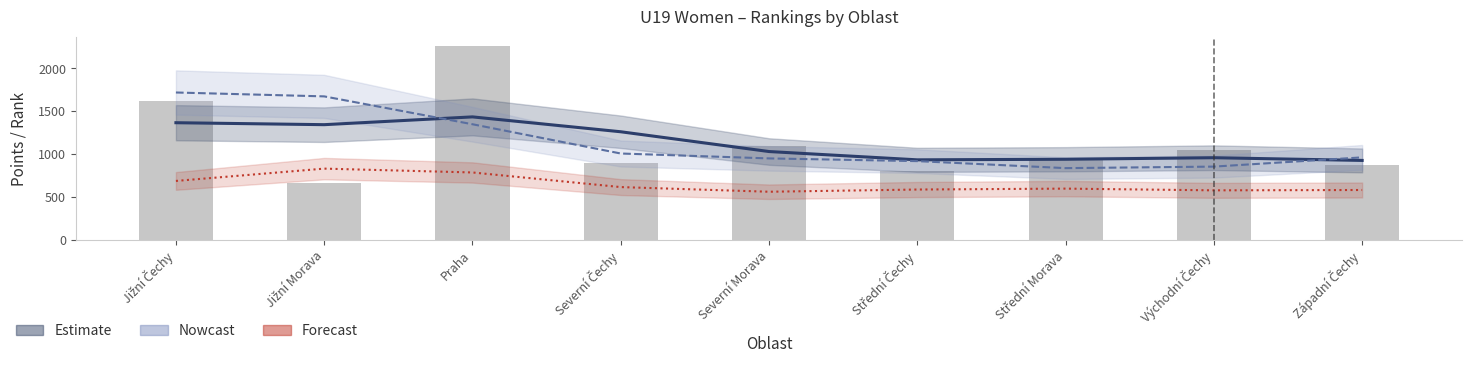

What is the ratio of the value at Západní Čechy to the value at Jižní Morava?

1.3